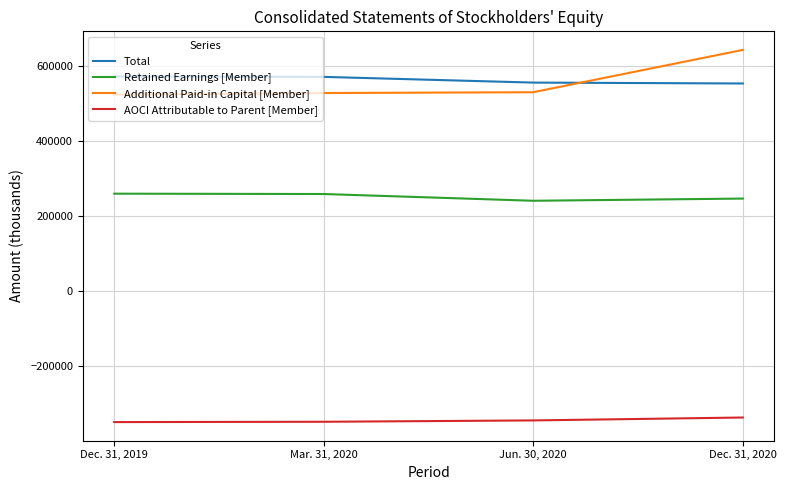

At which label does Total first exceed 571090?

Dec. 31, 2019